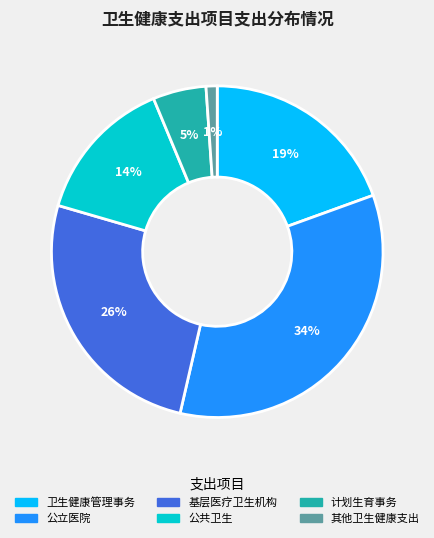

Does any single category account for the majority?

No